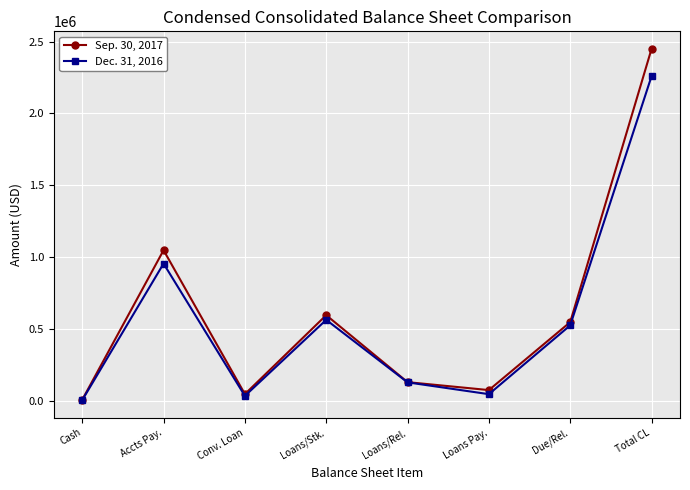

Reading left to right, list all the values displayed in this chart.

Sep. 30, 2017: Cash=8622	Accts Pay.=1048505	Conv. Loan=47918	Loans/Stk.=596834	Loans/Rel.=131116	Loans Pay.=75813	Due/Rel.=548402	Total CL=2448588
Dec. 31, 2016: Cash=6045	Accts Pay.=955632	Conv. Loan=35417	Loans/Stk.=564399	Loans/Rel.=129556	Loans Pay.=47448	Due/Rel.=525954	Total CL=2258406